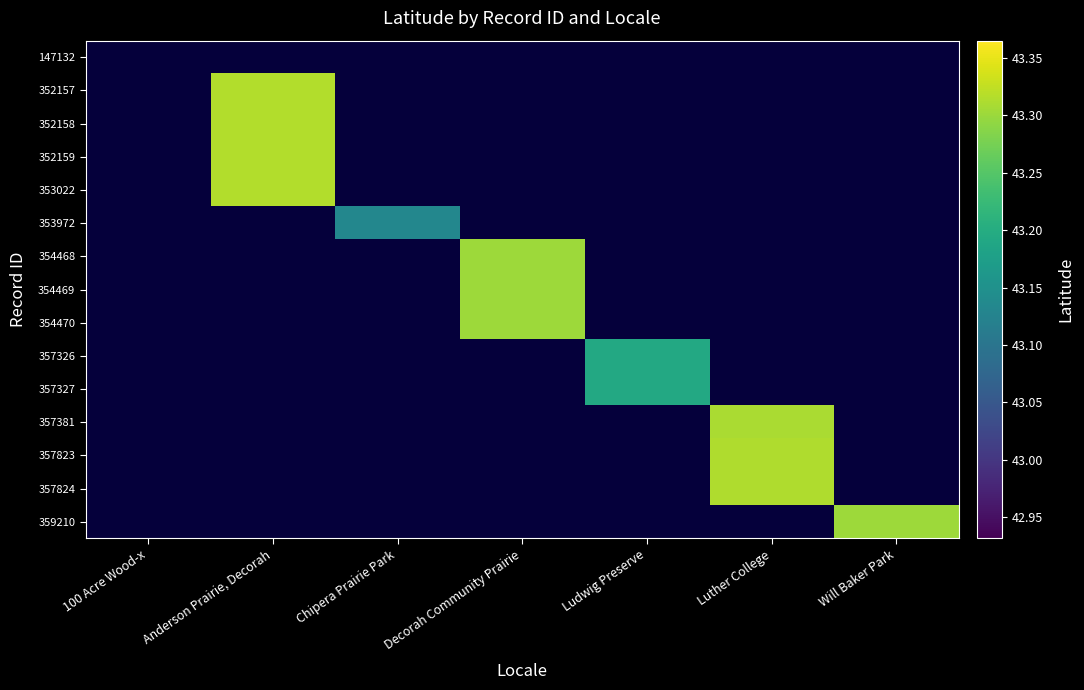

Rank the series by their average value, from lowest to highest.

147132, 352157, 352158, 352159, 353022, 353972, 354468, 354469, 354470, 357326, 357327, 357381, 357823, 357824, 359210